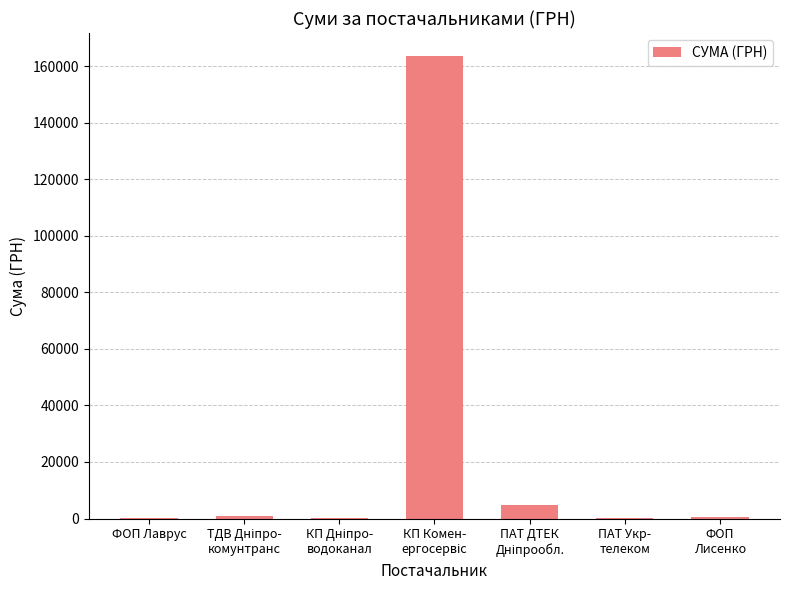

What is the sum of all values?

170100.0